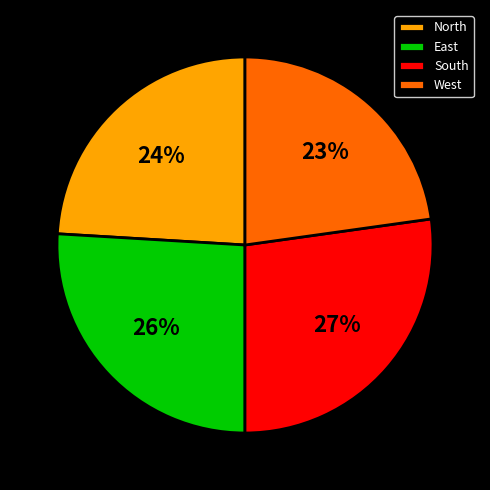

What percentage is the East slice, to the nearest percent?

26%